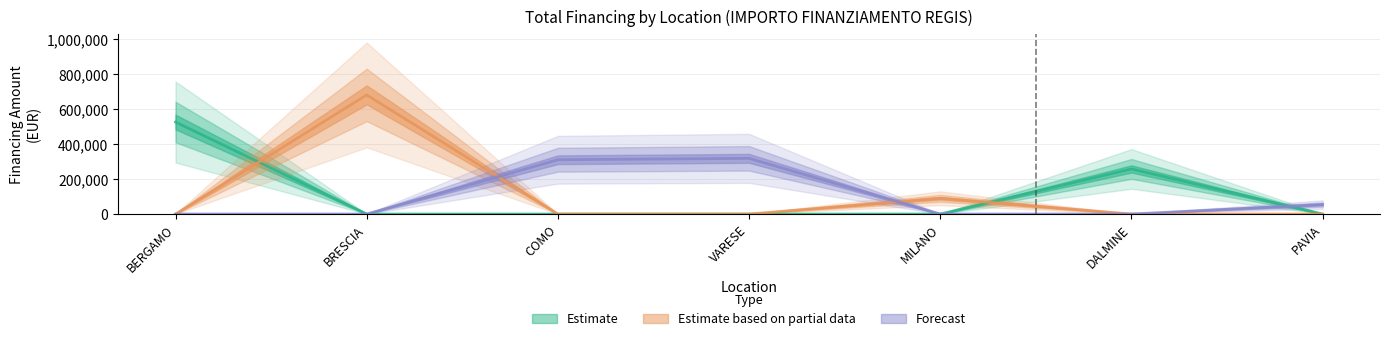

Reading left to right, what are all the values shown in this chart?

Estimate: 527175.5	0.0	0.0	0.0	0.0	258386.7	0.0
Estimate based on partial data: 0.0	682502.5	0.0	0.0	90268.6	0.0	0.0
Forecast: 0.0	0.0	311137.0	319070.1	0.0	0.0	54577.6